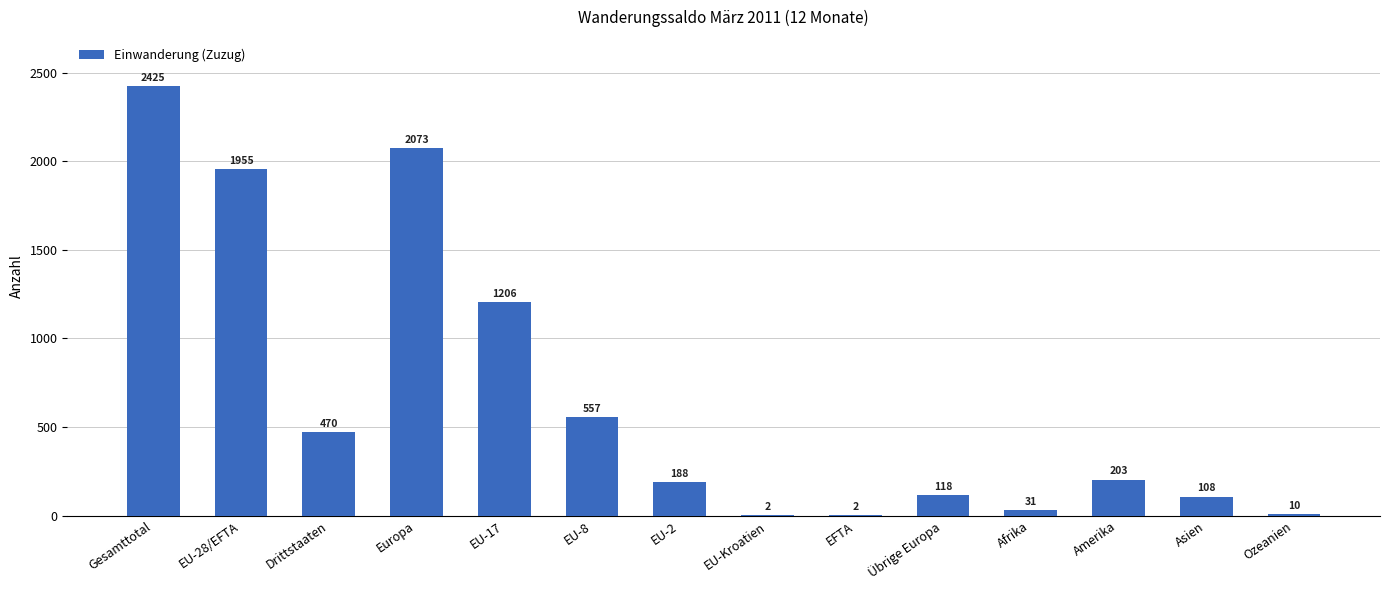

At which category does the chart reach its peak across all series?

Gesamttotal